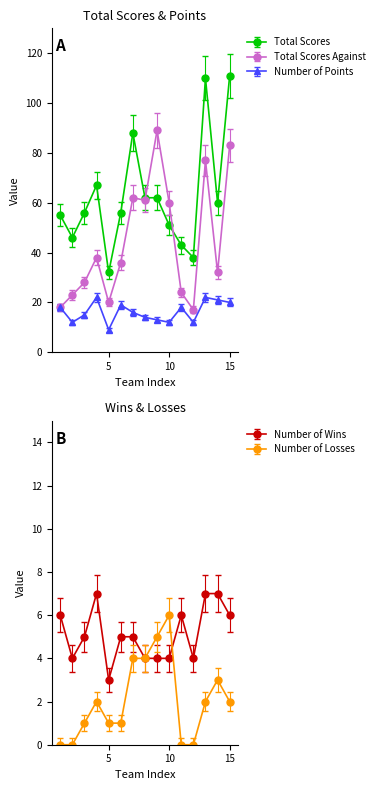

Where is Total Scores nearest to the value 71?

4